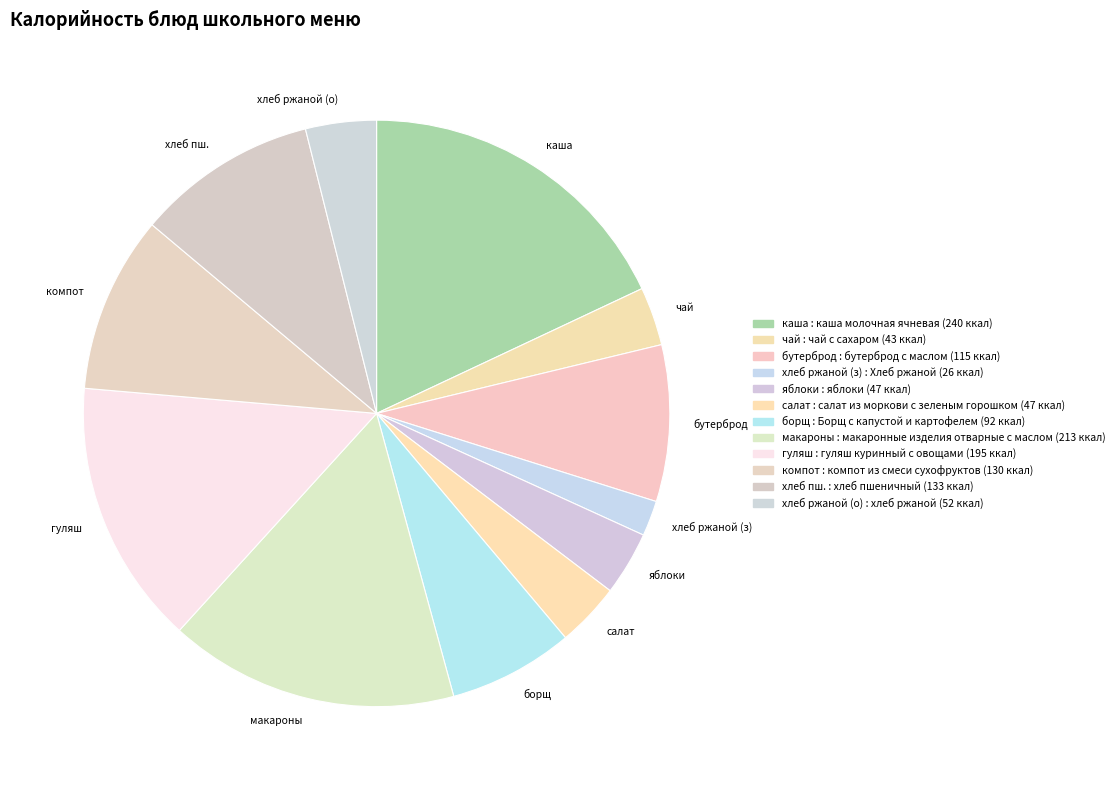

Does бутерброд represent more than half of the total?

No